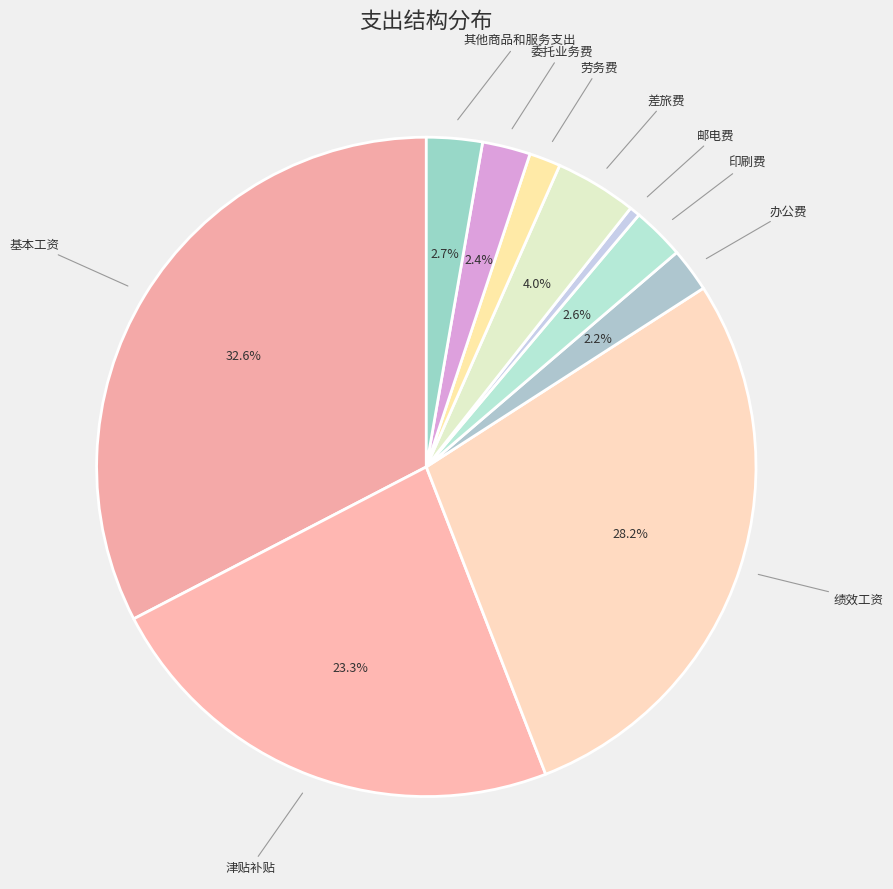

Count the number of slices in the pie.

10